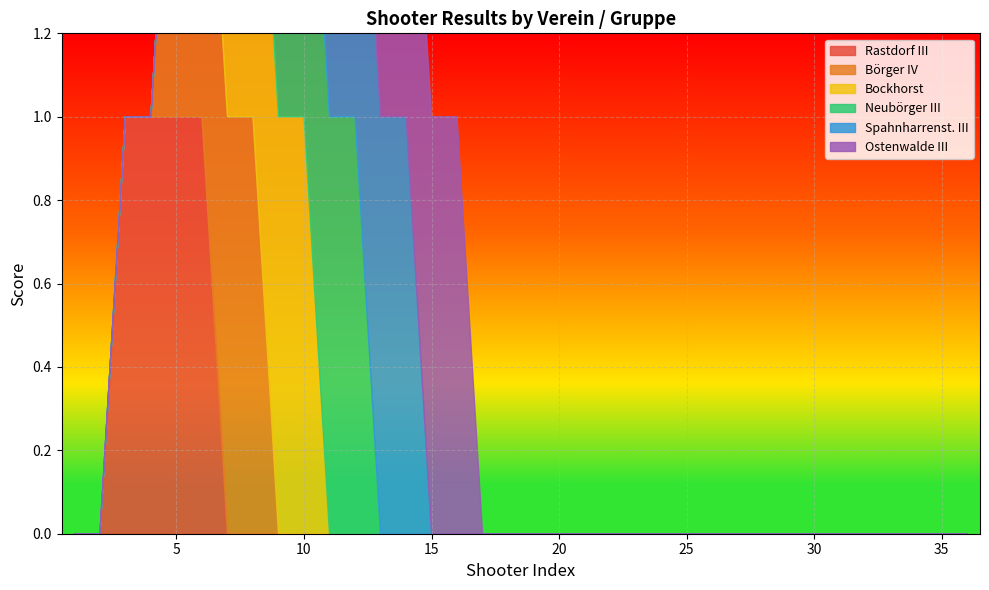

True or false: Spahnharrenst. III and Neubörger III intersect in this chart.

False